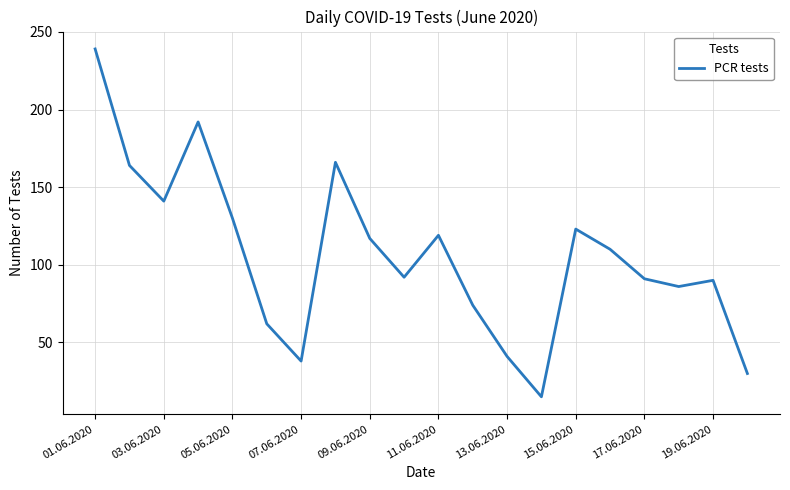

What is the difference between the second highest and second lowest values?

162